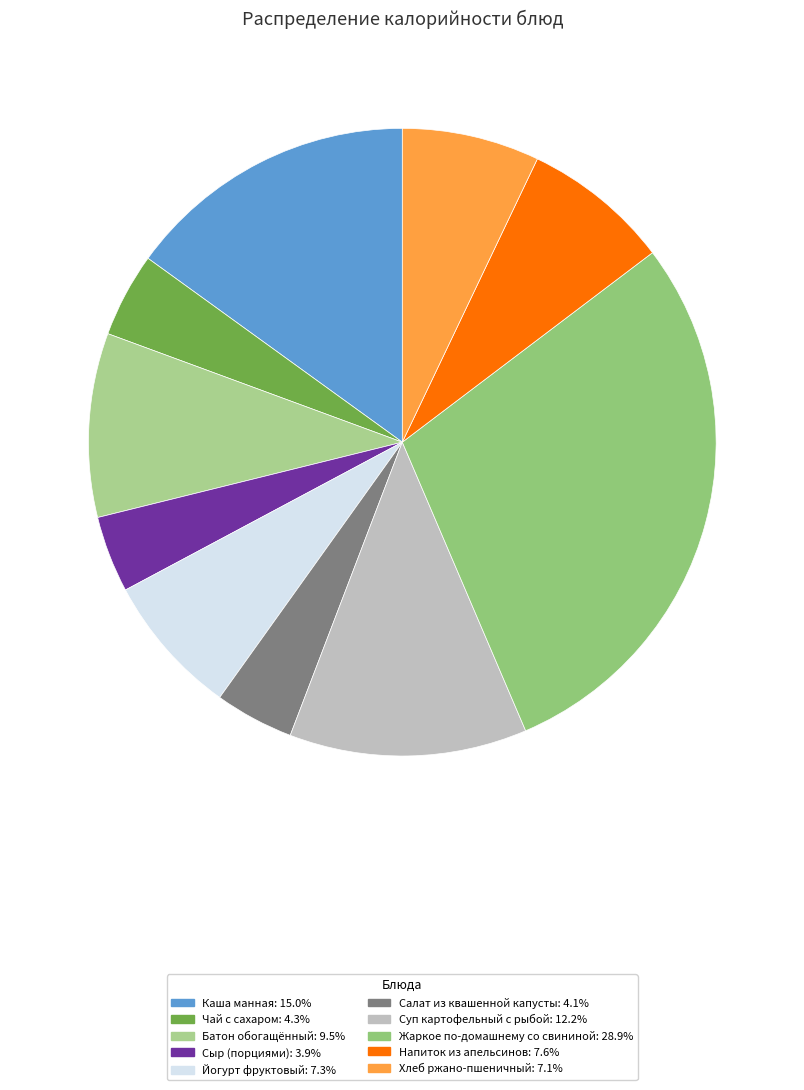

How many slices are in this pie chart?

10